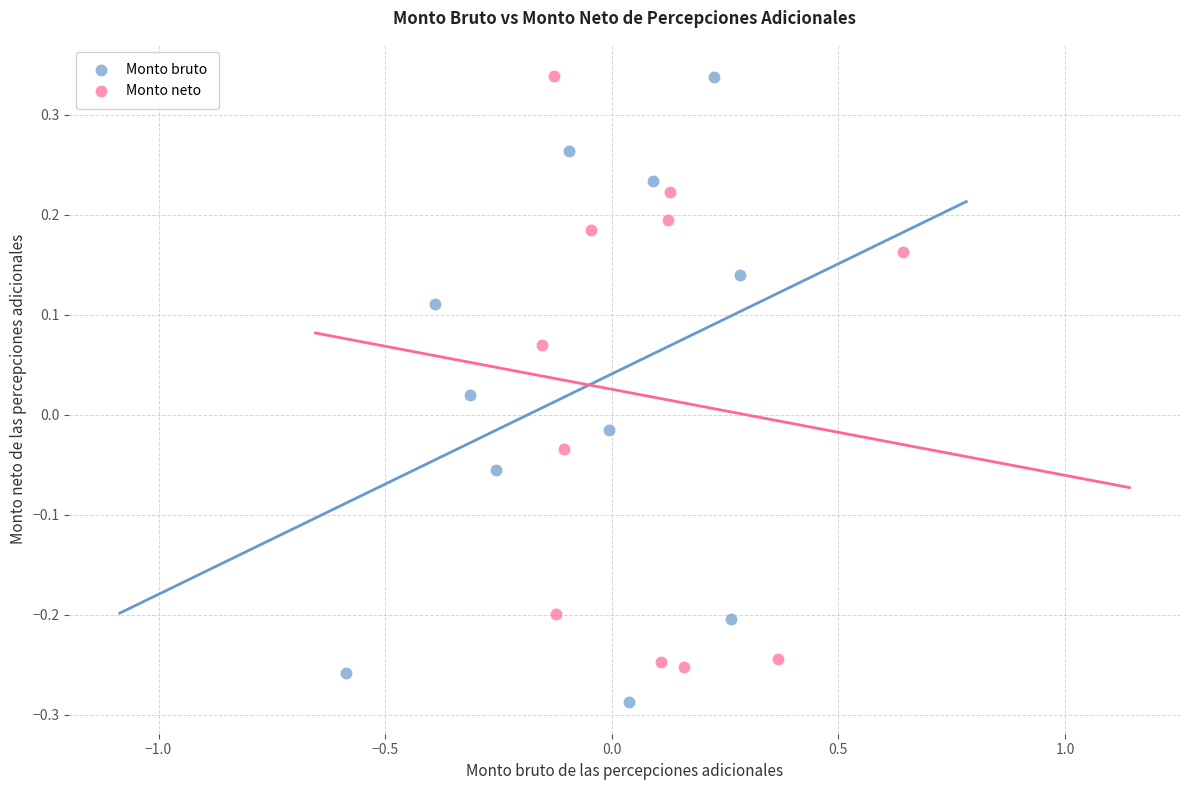

Which series has the widest spread of Y values?

Monto bruto